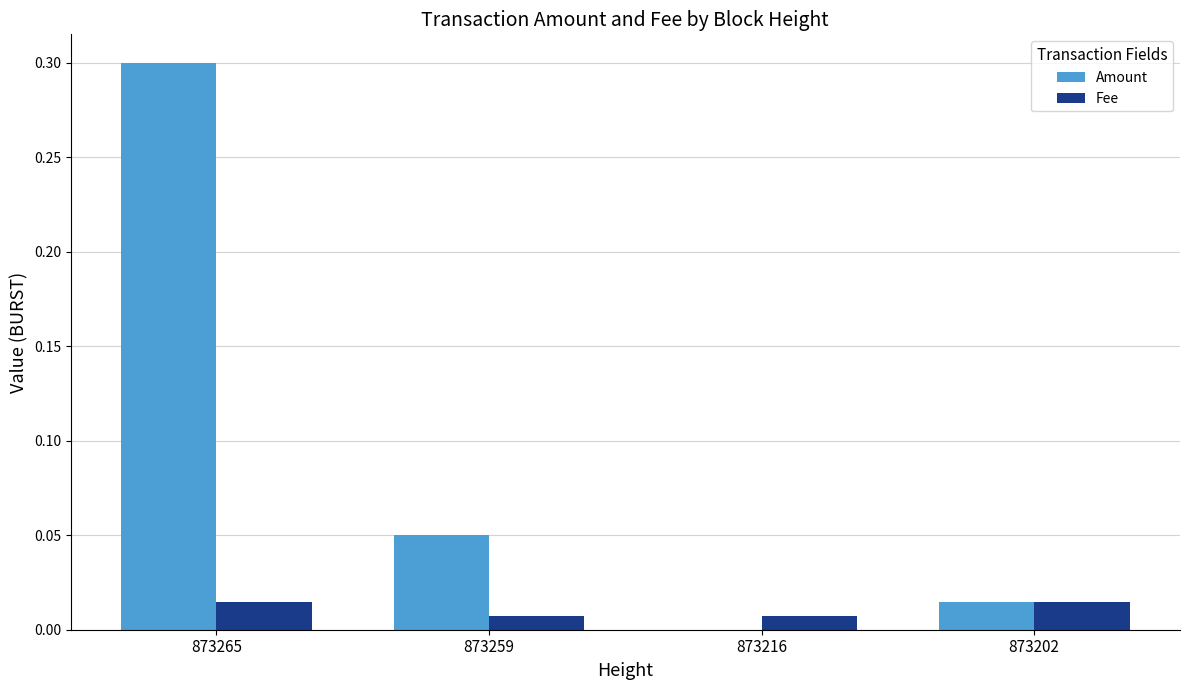

Which category has the highest value across all series?

873265